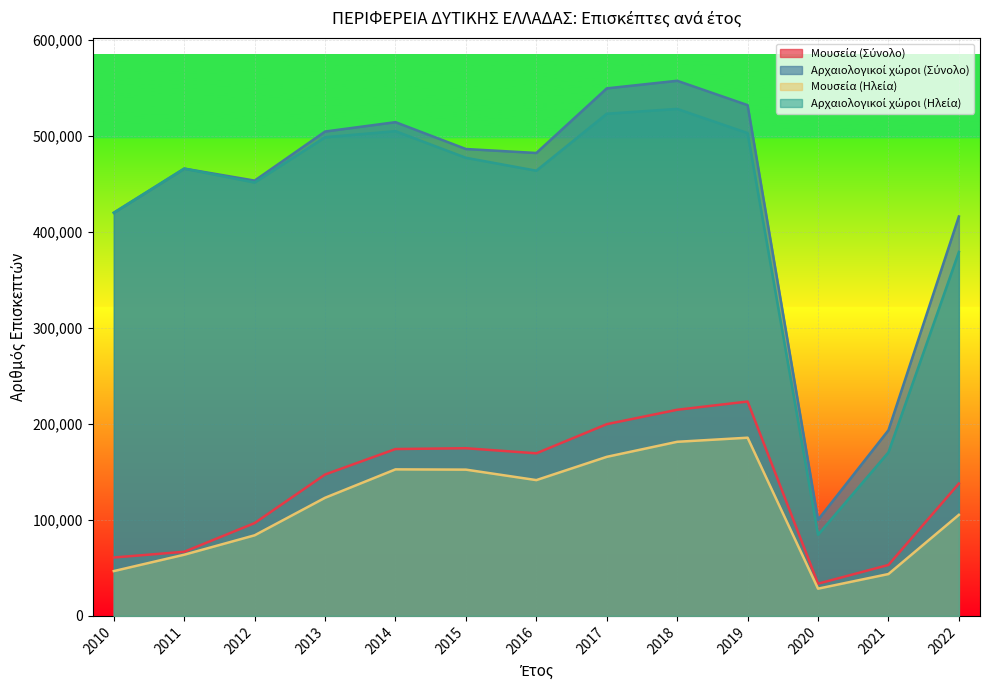

What is the value of the Αρχαιολογικοί χώροι (Σύνολο) point at the 11th from the left?

100091